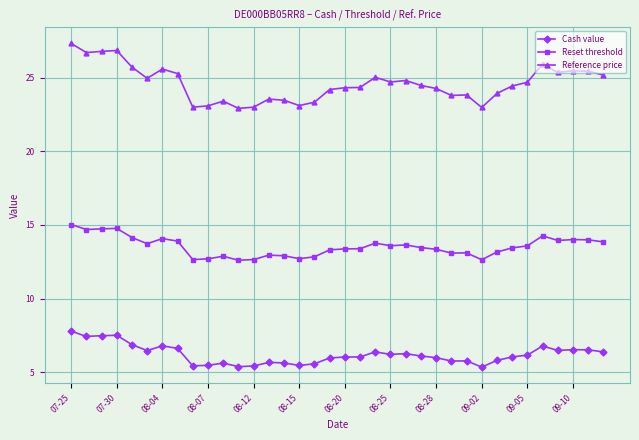

At how many categories does at least one series exceed 8?

36